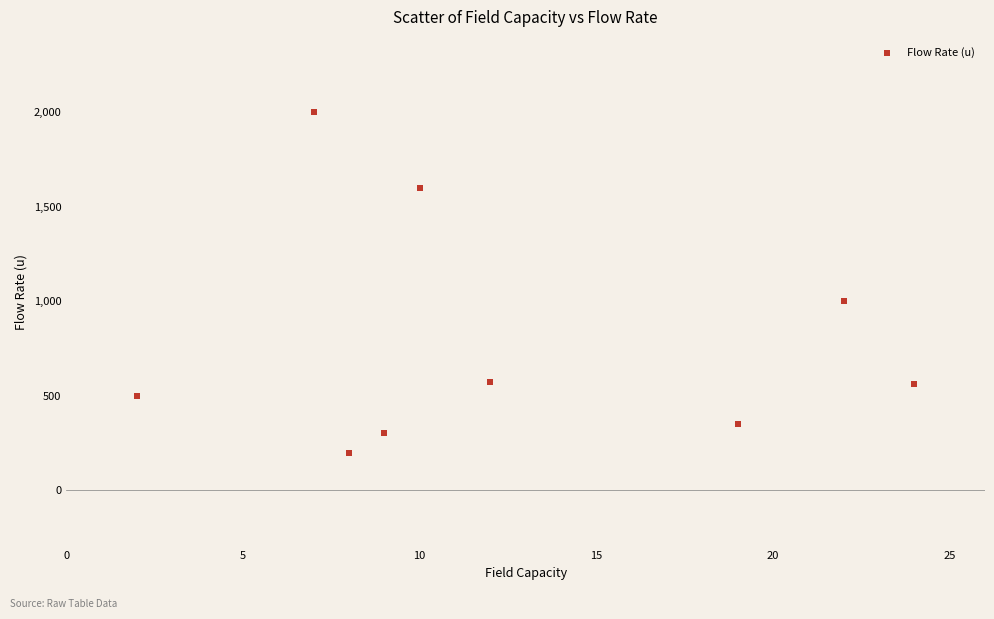

What Y value in the scatter plot is closest to 1097?

1000